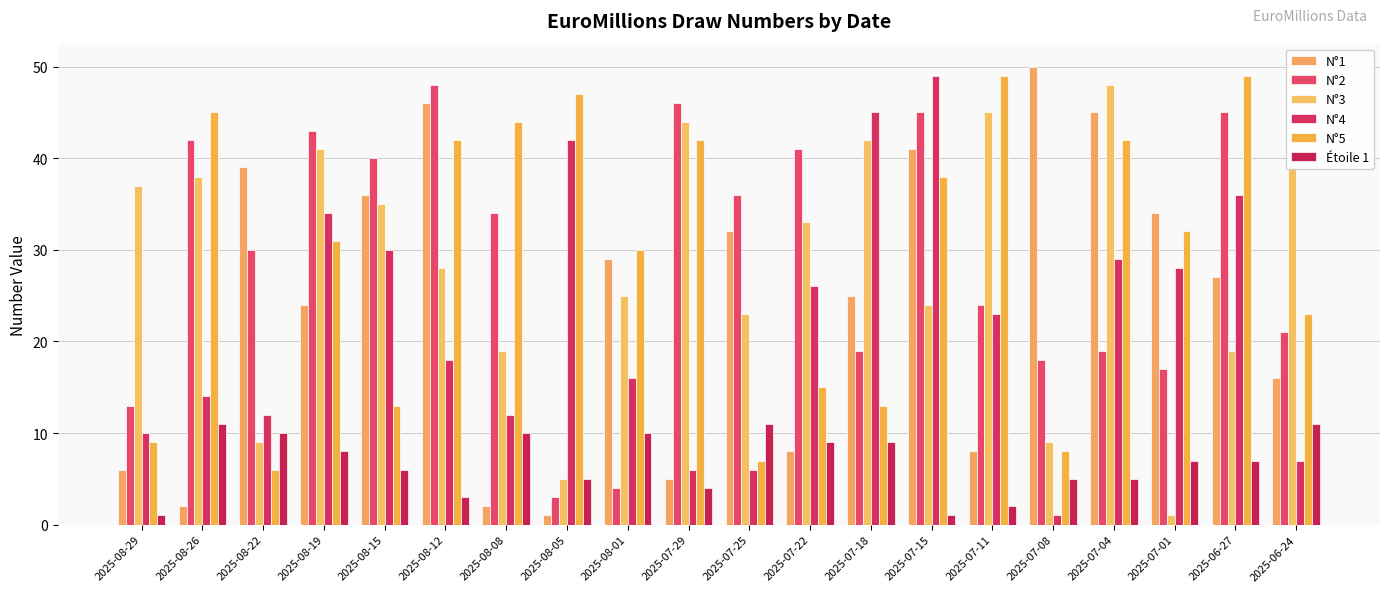

Reading left to right, list all the values displayed in this chart.

N°1: 6	2	39	24	36	46	2	1	29	5	32	8	25	41	8	50	45	34	27	16
N°2: 13	42	30	43	40	48	34	3	4	46	36	41	19	45	24	18	19	17	45	21
N°3: 37	38	9	41	35	28	19	5	25	44	23	33	42	24	45	9	48	1	19	39
N°4: 10	14	12	34	30	18	12	42	16	6	6	26	45	49	23	1	29	28	36	7
N°5: 9	45	6	31	13	42	44	47	30	42	7	15	13	38	49	8	42	32	49	23
Étoile 1: 1	11	10	8	6	3	10	5	10	4	11	9	9	1	2	5	5	7	7	11